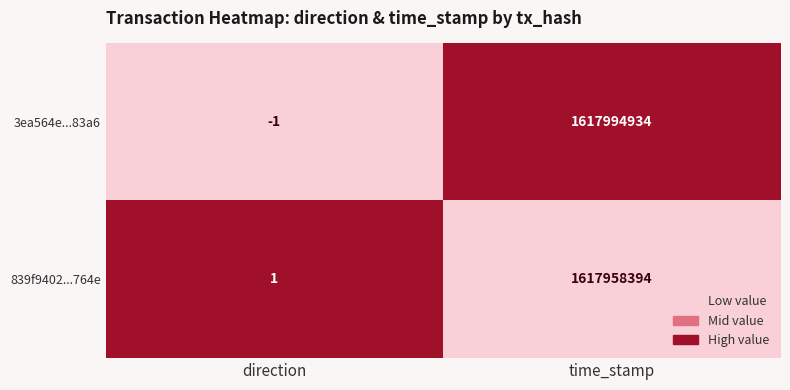

Reading left to right, what are all the values shown in this chart?

3ea564e...83a6: -1	1617994934
839f9402...764e: 1	1617958394